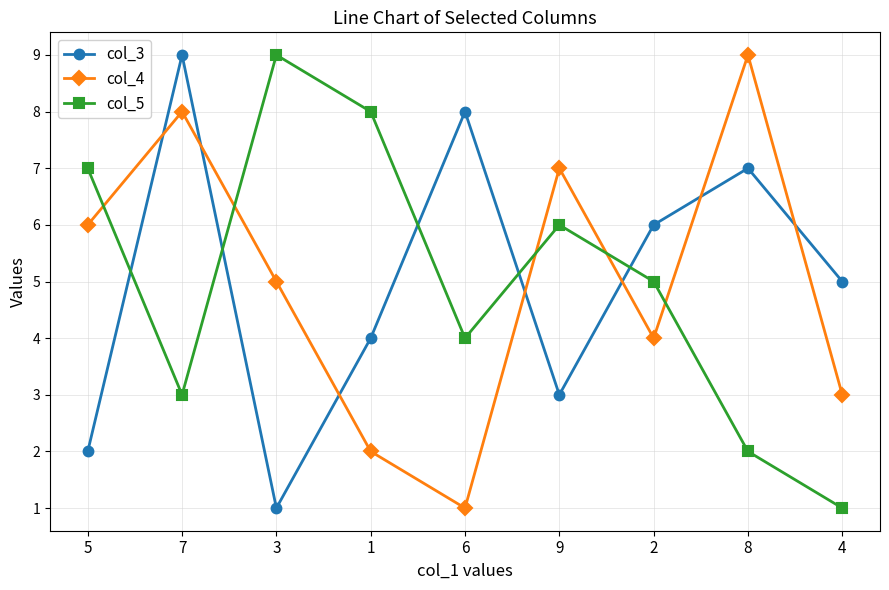

Is the value of col_5 at 5 greater than the value of col_4 at 1?

Yes